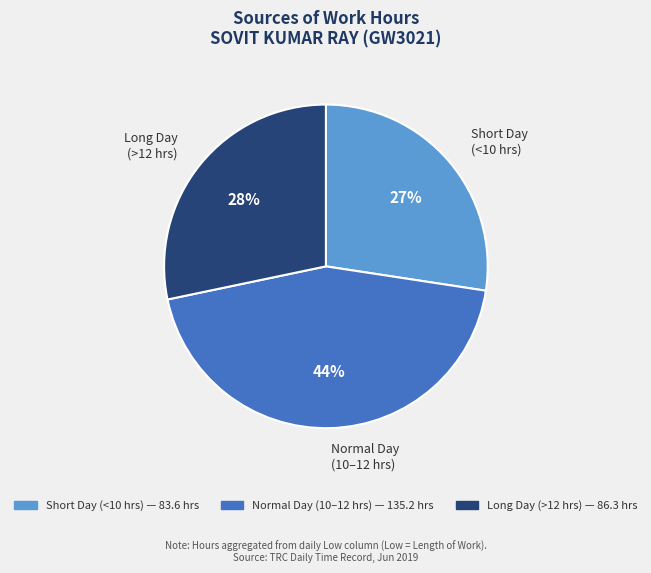

To the nearest percent, what is the difference between the Long Day (>12 hrs) and Normal Day (10–12 hrs) slice percentages?

16%